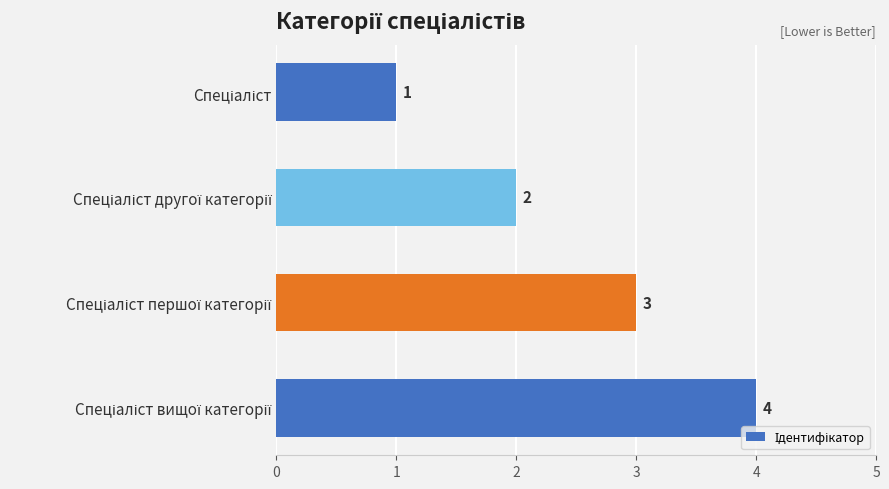

Are the bars grouped side by side (vs. stacked)?

No